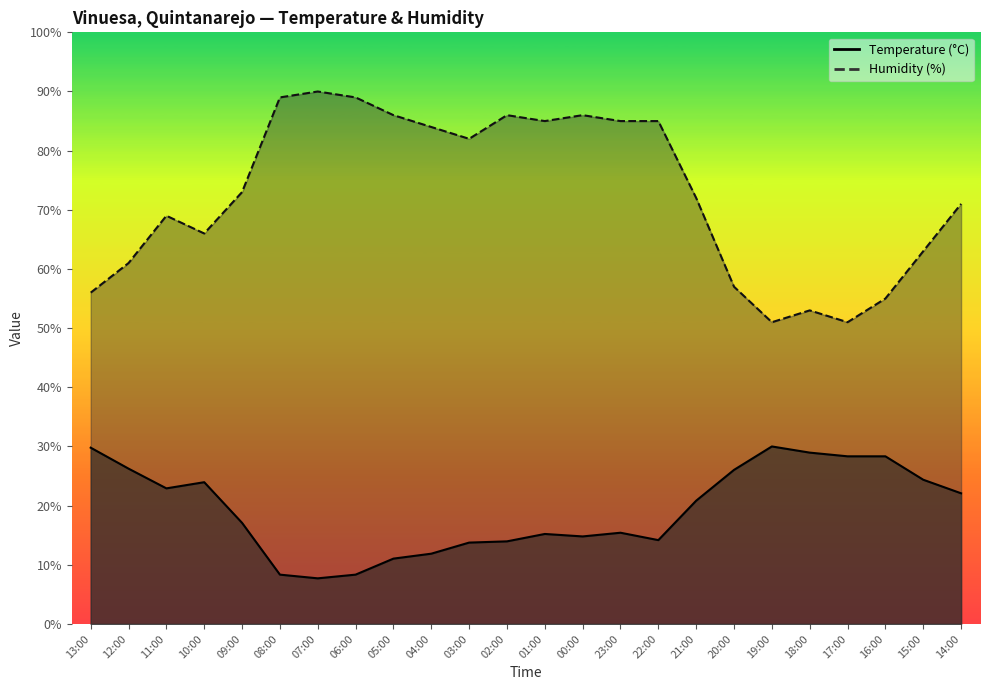

True or false: Temperature (°C) and Humidity (%) intersect in this chart.

False